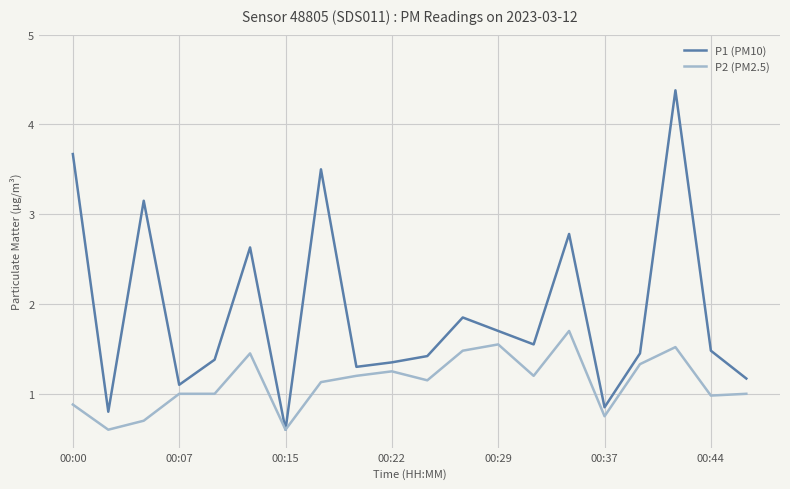

Rank the series by their average value, from highest to lowest.

P1 (PM10), P2 (PM2.5)